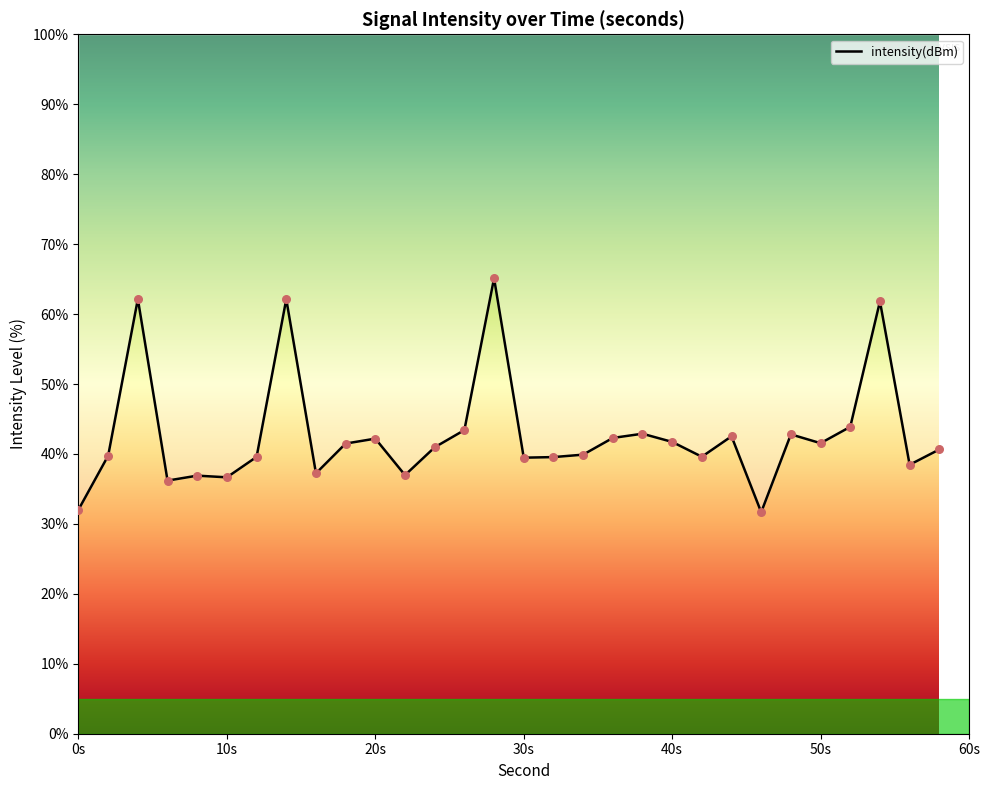

Which has a higher value, 54 or 40?

54